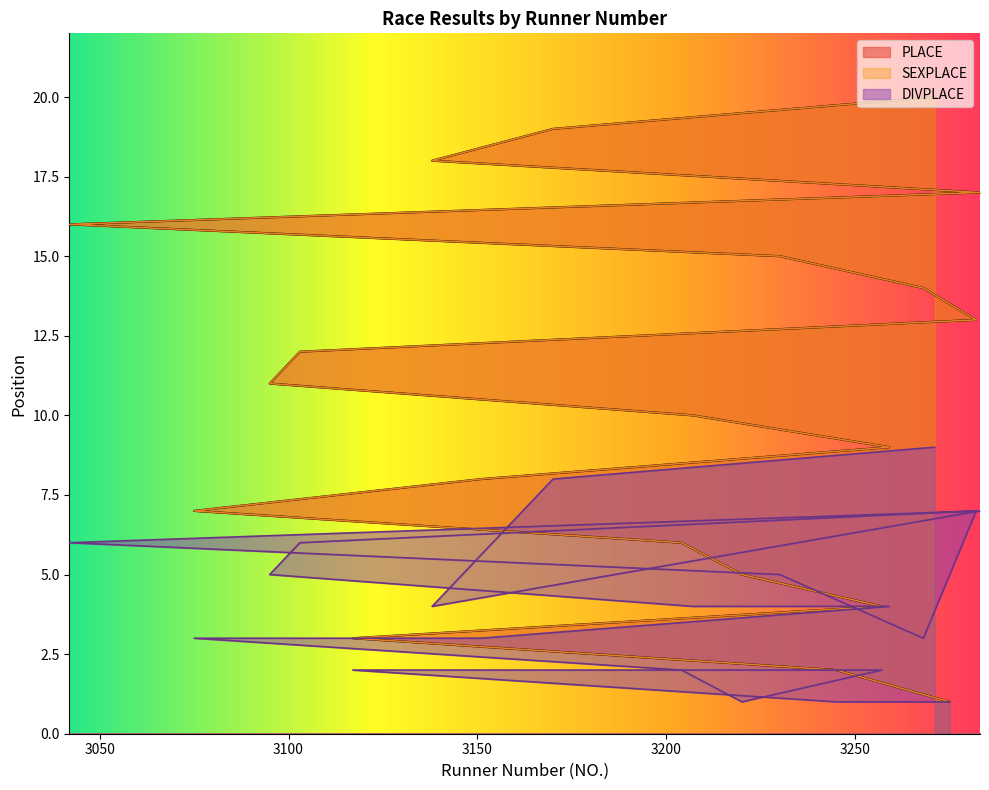

Reading right to left, list all the values displayed in this chart.

PLACE: 20	19	18	17	16	15	14	13	12	11	10	9	8	7	6	5	4	3	2	1
SEXPLACE: 20	19	18	17	16	15	14	13	12	11	10	9	8	7	6	5	4	3	2	1
DIVPLACE: 9	8	4	7	6	5	3	7	6	5	4	4	3	3	2	1	2	2	1	1